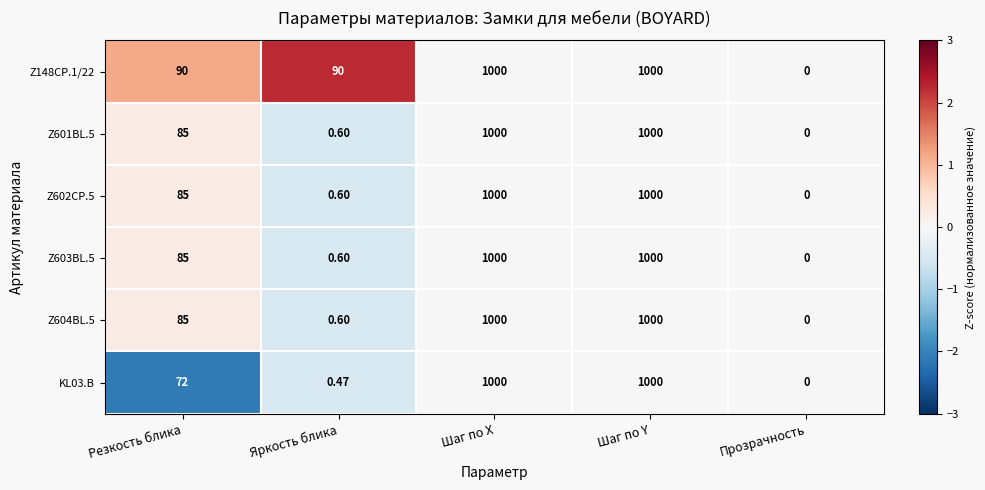

Where is KL03.B nearest to the value 500?

Резкость блика